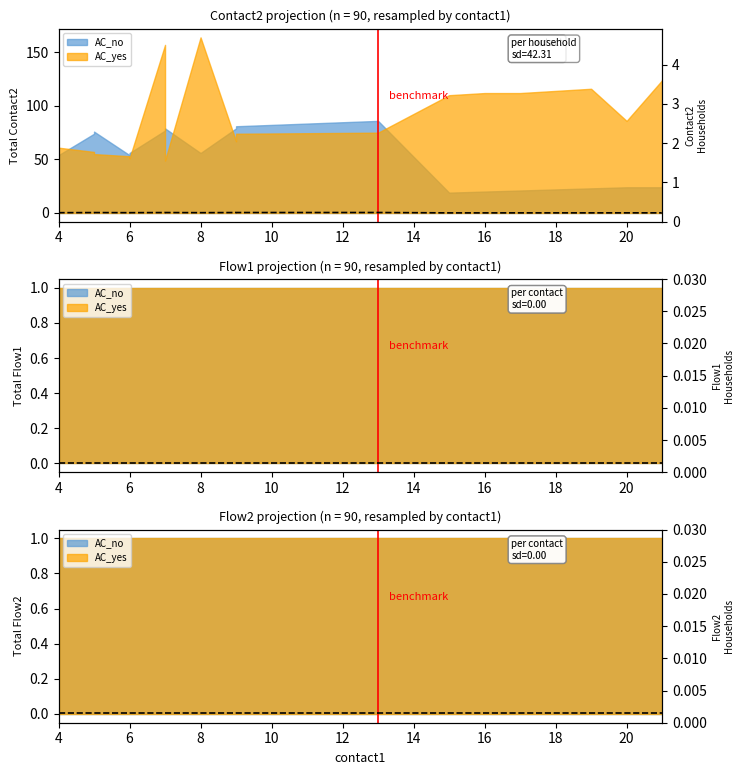

The chart shows a value of 0.0 at 16. True or false?

False